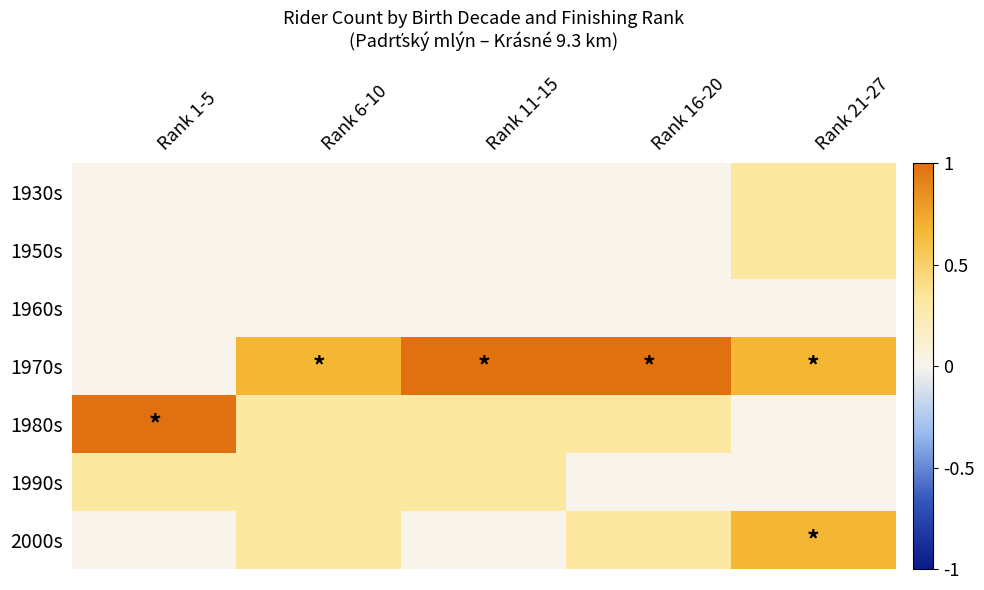

Reading left to right, transcribe all the data shown in this chart.

1930s: Rank 1-5=0.0	Rank 6-10=0.0	Rank 11-15=0.0	Rank 16-20=0.0	Rank 21-27=0.3
1950s: Rank 1-5=0.0	Rank 6-10=0.0	Rank 11-15=0.0	Rank 16-20=0.0	Rank 21-27=0.3
1960s: Rank 1-5=0.0	Rank 6-10=0.0	Rank 11-15=0.0	Rank 16-20=0.0	Rank 21-27=0.0
1970s: Rank 1-5=0.0	Rank 6-10=0.7	Rank 11-15=1.0	Rank 16-20=1.0	Rank 21-27=0.7
1980s: Rank 1-5=1.0	Rank 6-10=0.3	Rank 11-15=0.3	Rank 16-20=0.3	Rank 21-27=0.0
1990s: Rank 1-5=0.3	Rank 6-10=0.3	Rank 11-15=0.3	Rank 16-20=0.0	Rank 21-27=0.0
2000s: Rank 1-5=0.0	Rank 6-10=0.3	Rank 11-15=0.0	Rank 16-20=0.3	Rank 21-27=0.7